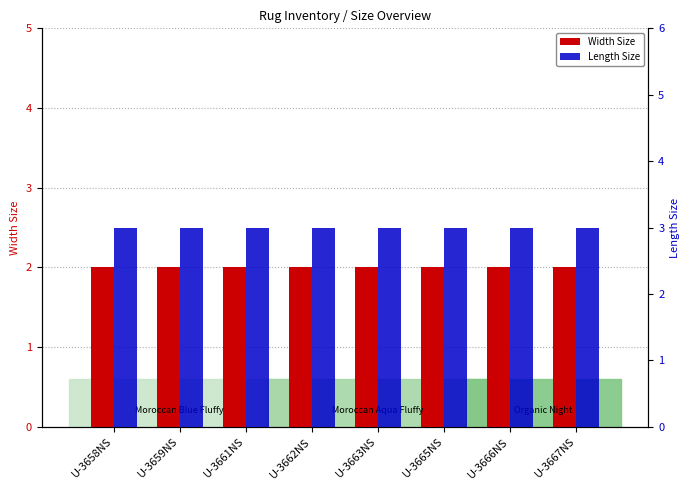

What is the sum of all Width Size values?

16